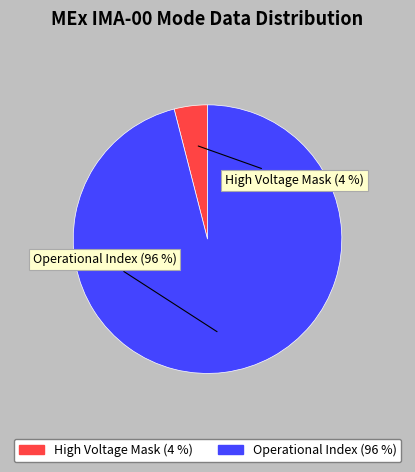

Is there a majority slice in this chart?

Yes